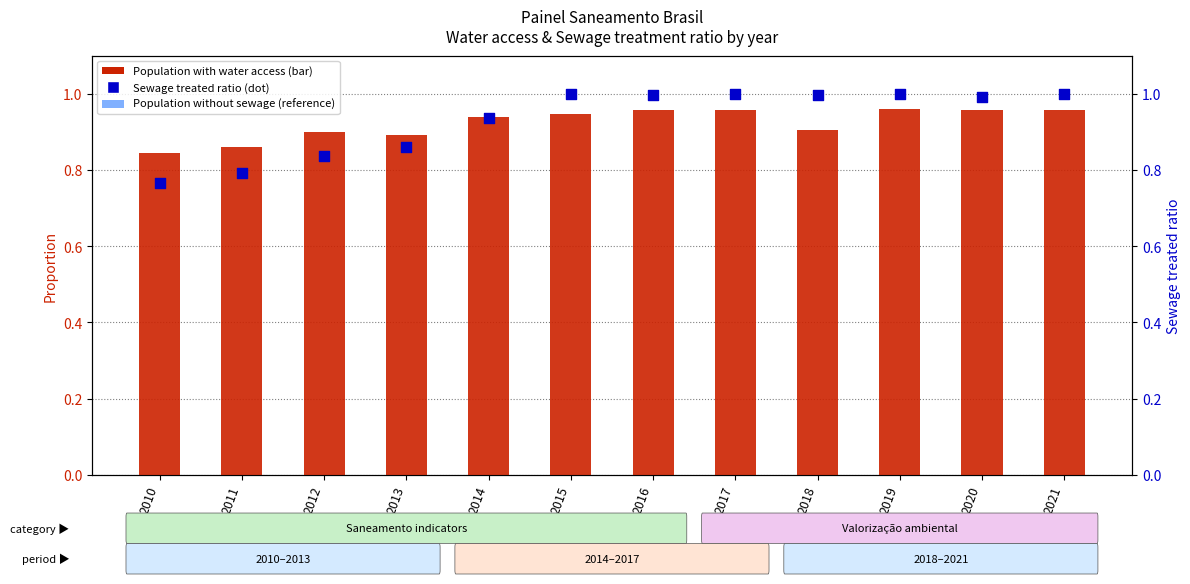

Which series contains the lowest Y value?

Sewage treated ratio